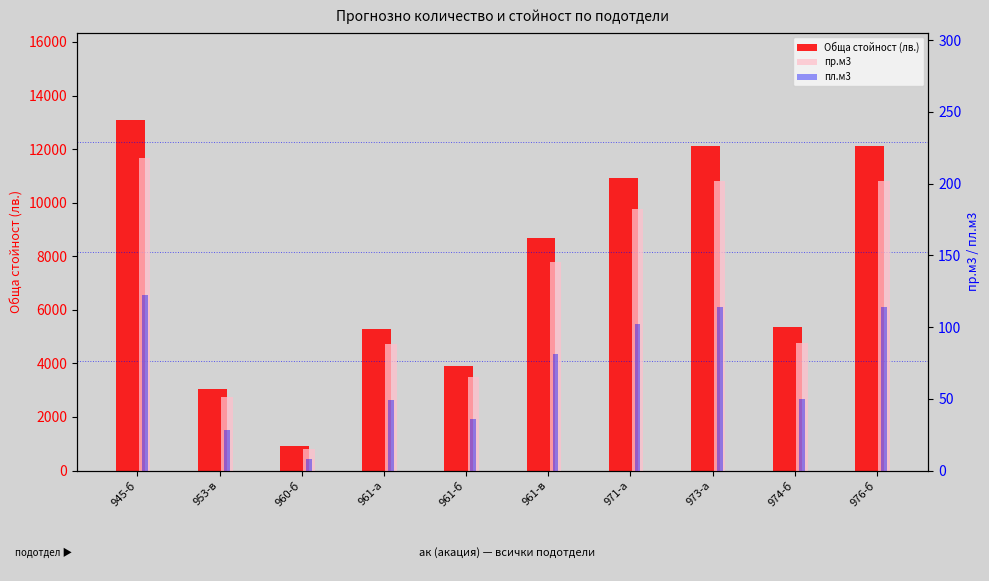

What are all the series names shown in the legend?

Обща стойност (лв.), пр.м3, пл.м3